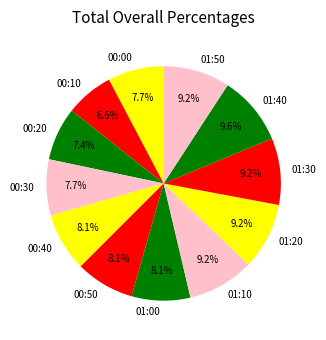

To the nearest percent, what percentage of the pie is 01:50?

9%